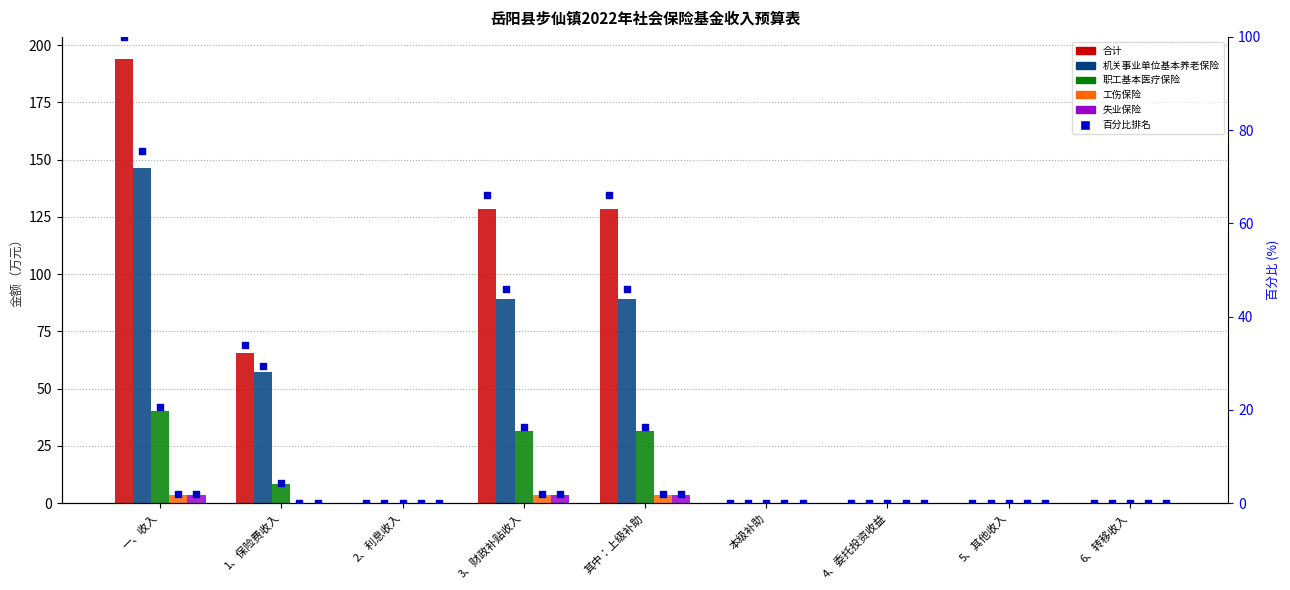

At which category is the sum across all series the highest?

一、收入